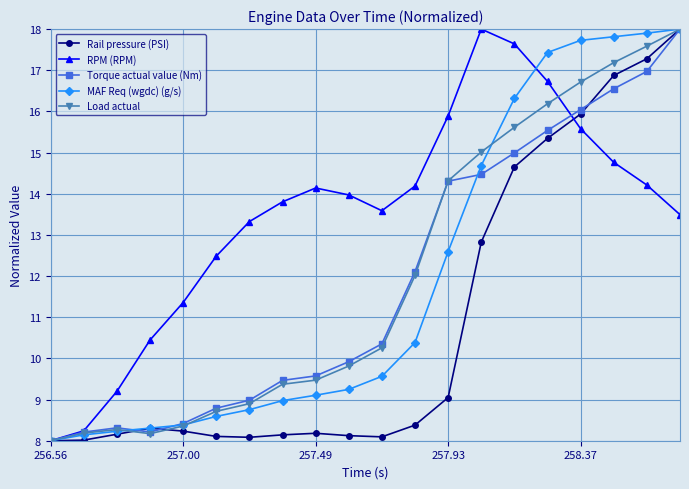

What is the value of the RPM (RPM) point at the 7th from the left?

13.3